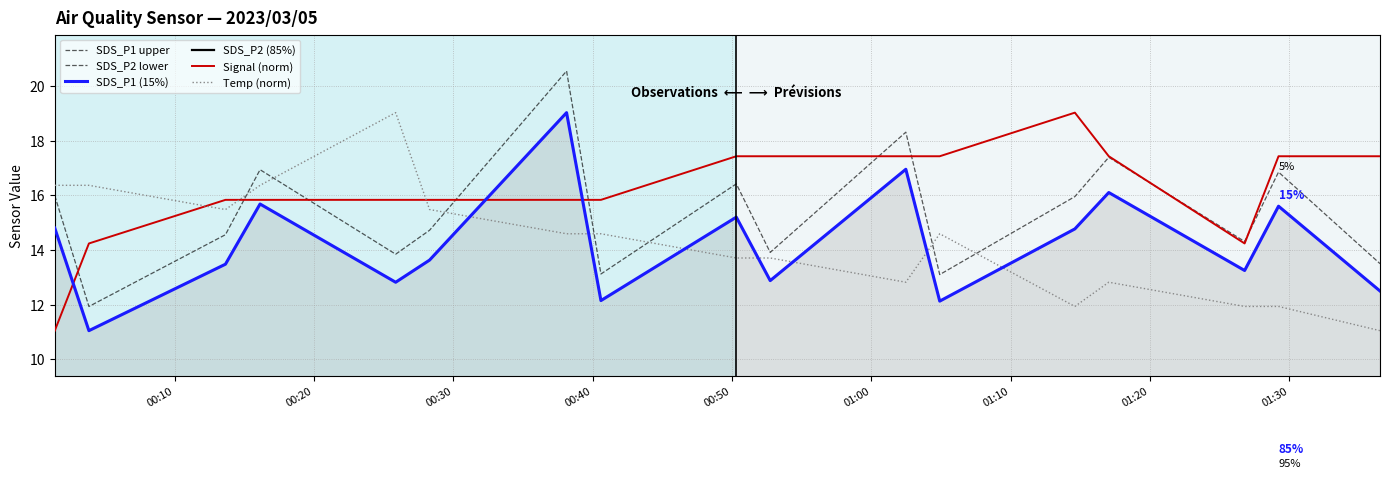

True or false: SDS_P1 upper has a value of 23.8 at 00:40.

False